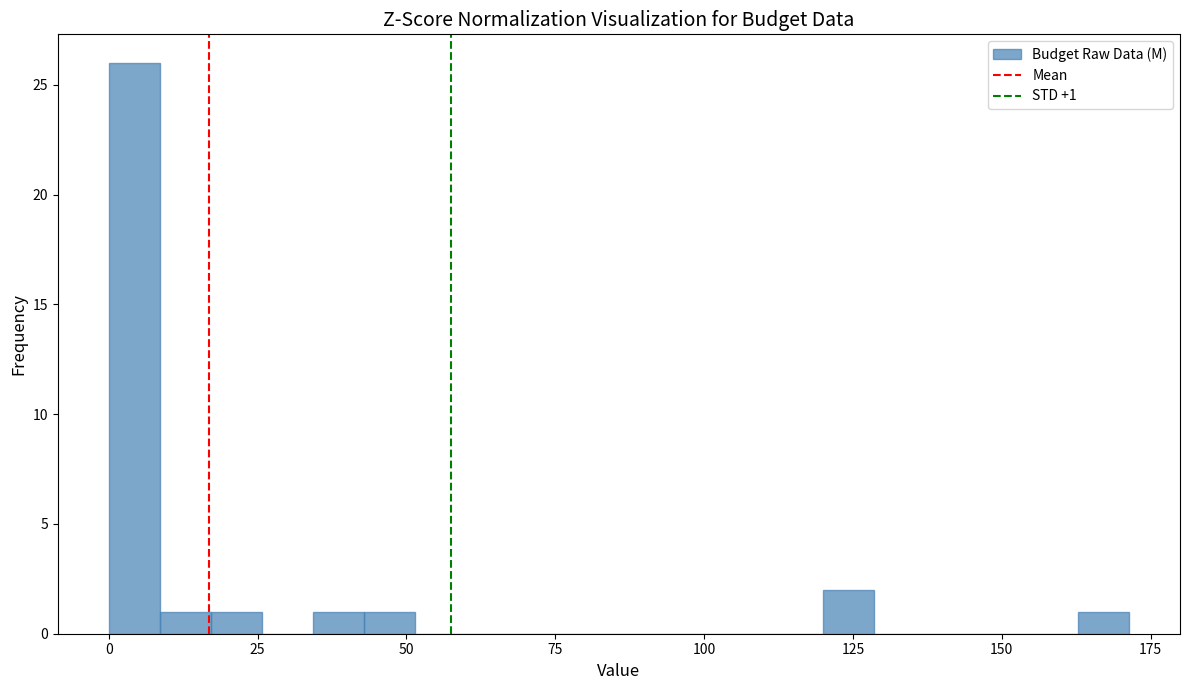

Around what value on the x-axis is the tallest bar? Give the approximate position of its centre, as read against the axis.

5